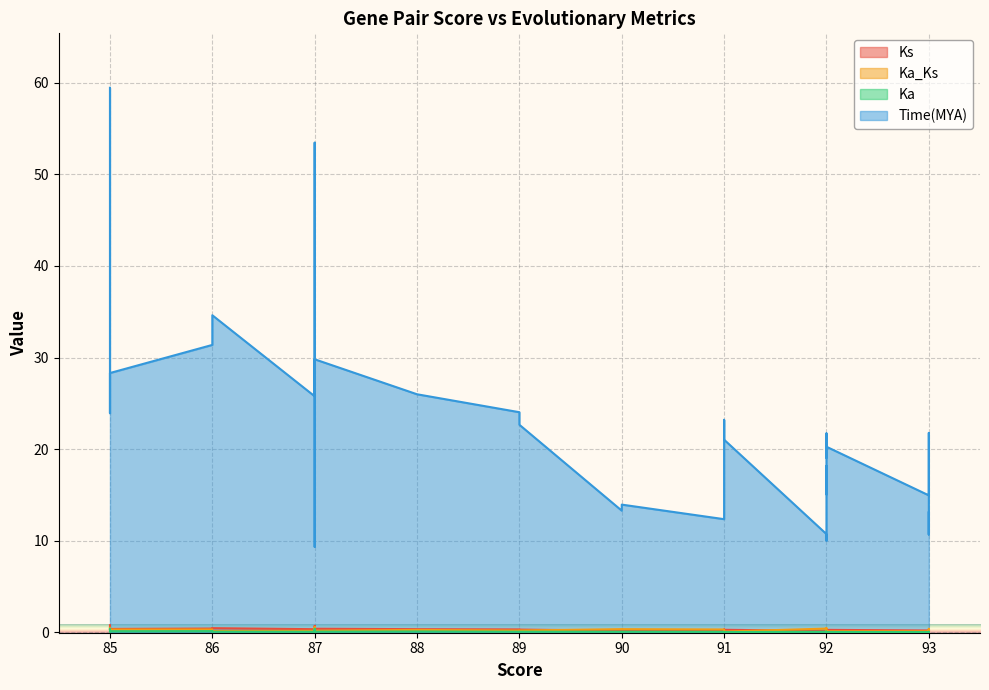

Which series has the widest spread of values?

Time(MYA)